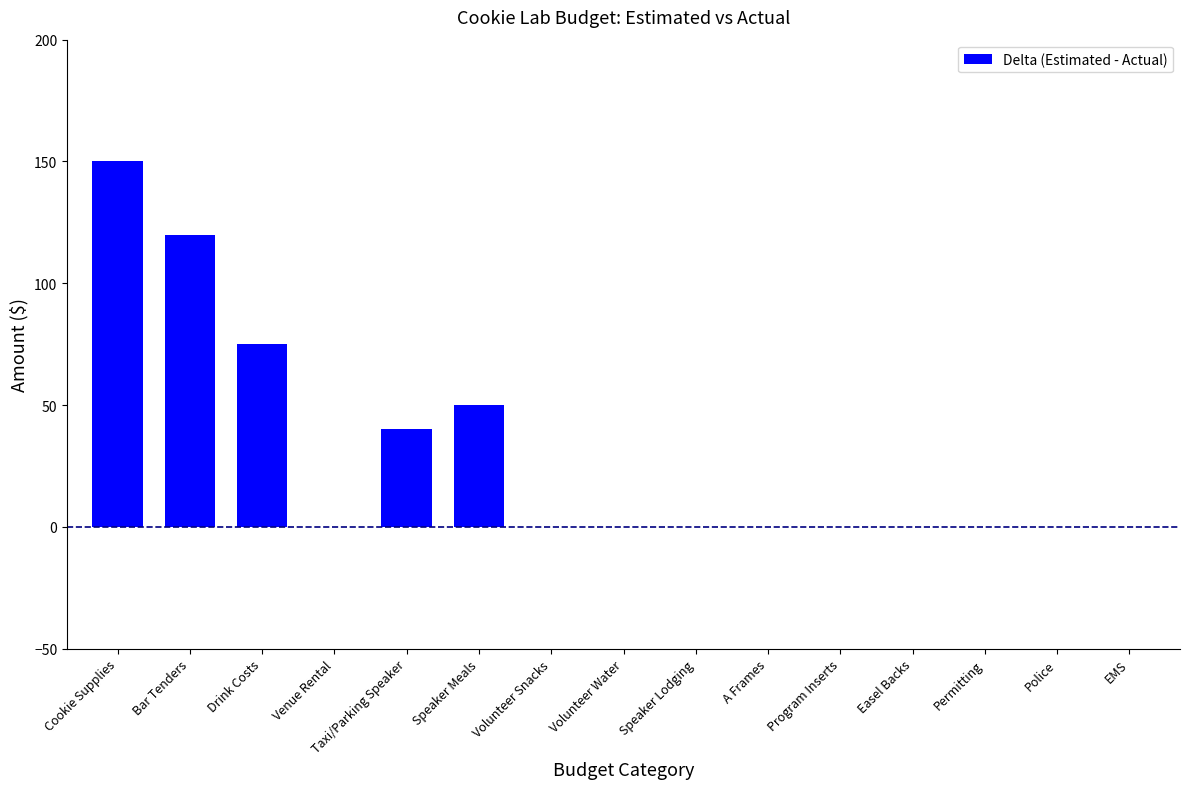

What is the average value?

29